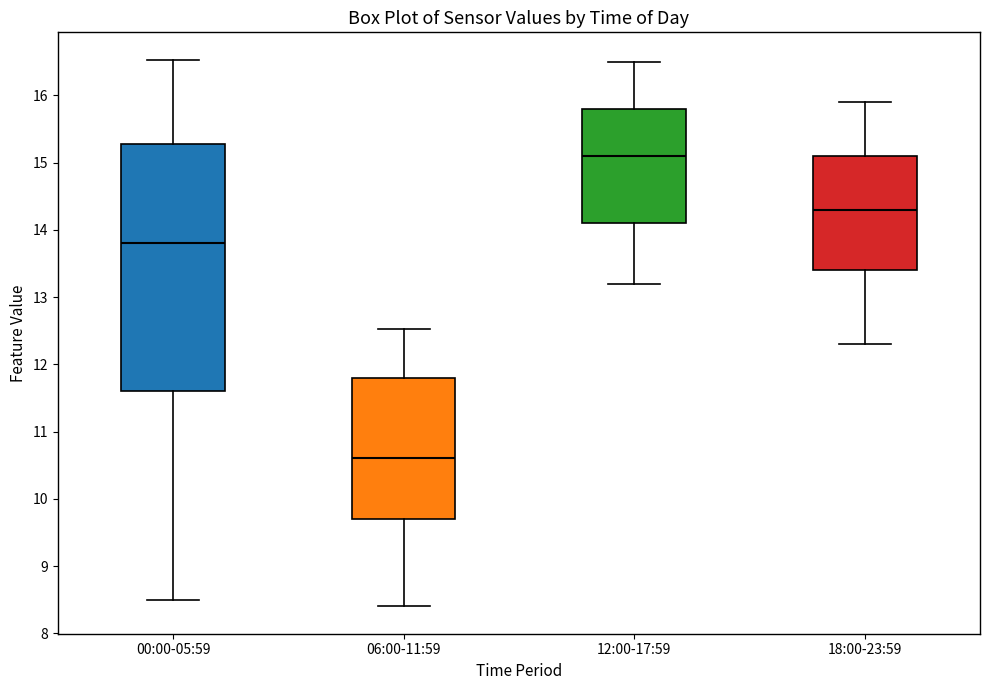

Where is the lower edge of the box for 12:00-17:59 on the y-axis? The values are not printed on the chart, so give them approximately, as read against the axis.

14.1